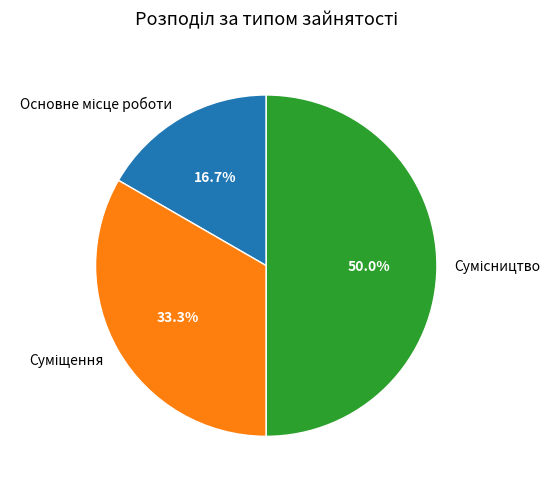

What percentage is the Основне місце роботи slice, to the nearest percent?

17%